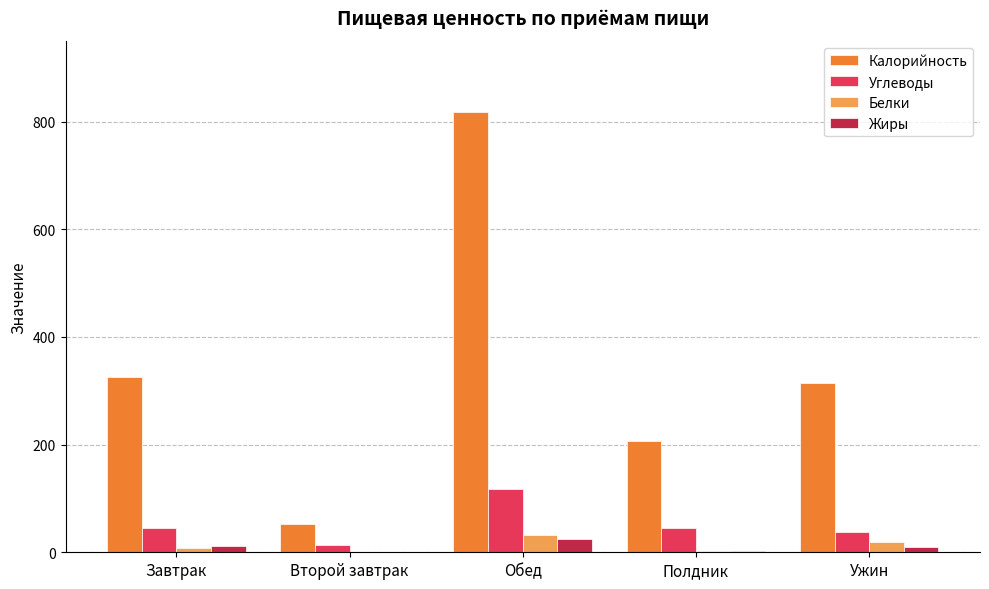

How many groups of bars are there?

5